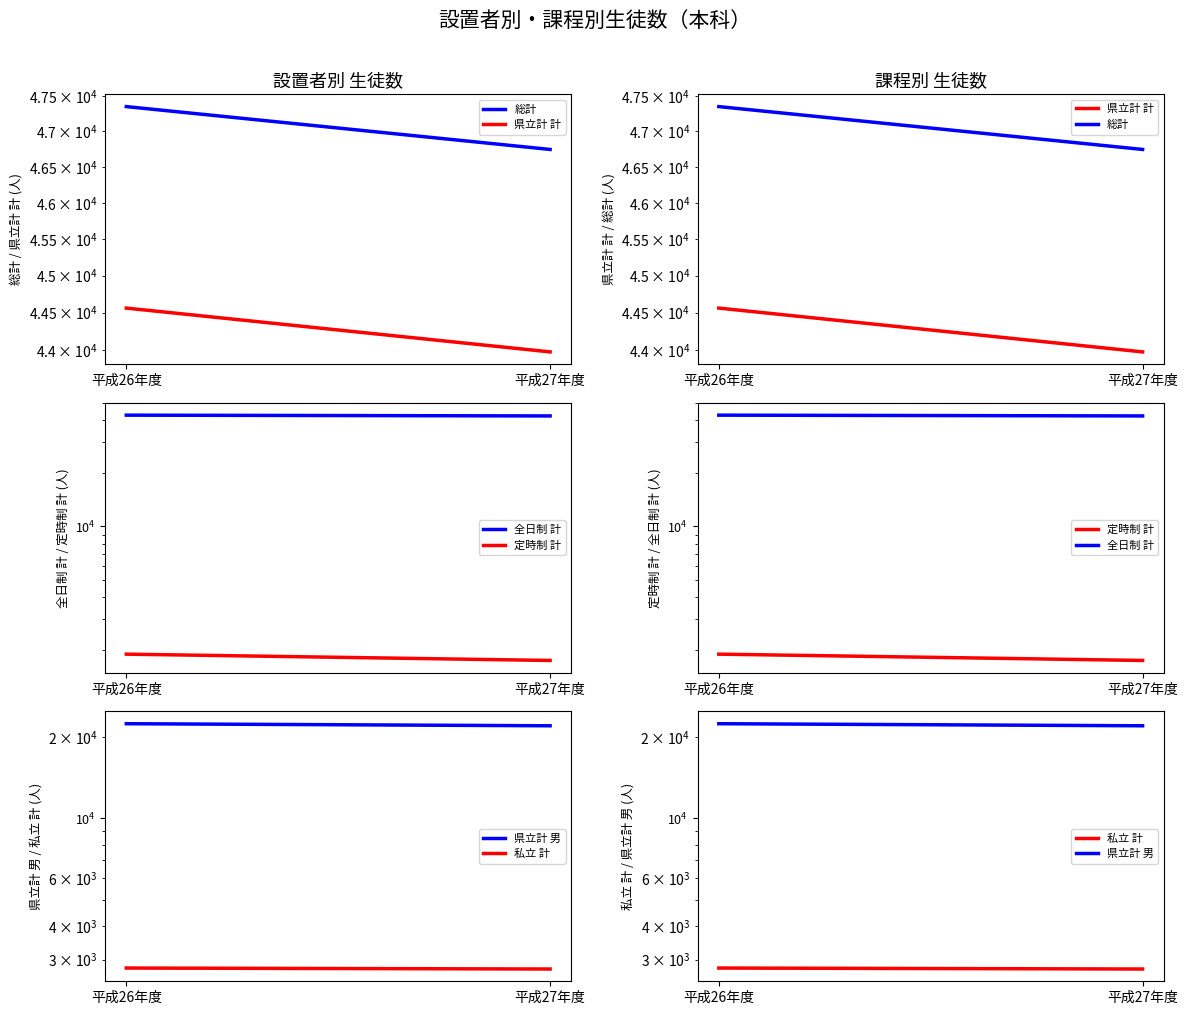

Rank the series at 平成26年度 from highest to lowest value.

総計, 県立計 計, 全日制 計, 県立計 男, 私立 計, 定時制 計